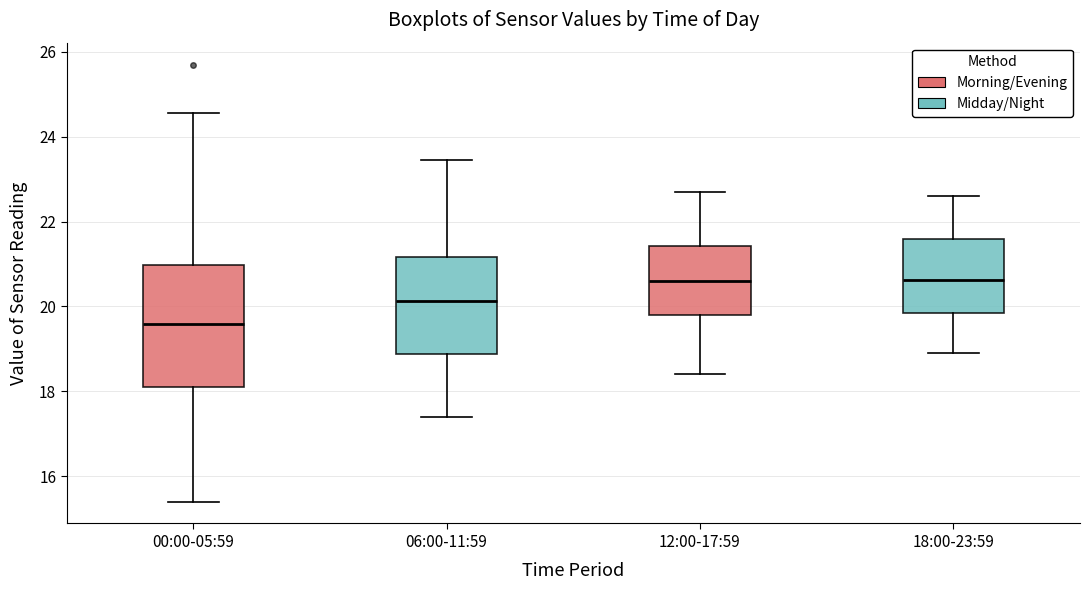

Which box is the tallest, from its lower edge to its upper edge?

00:00-05:59